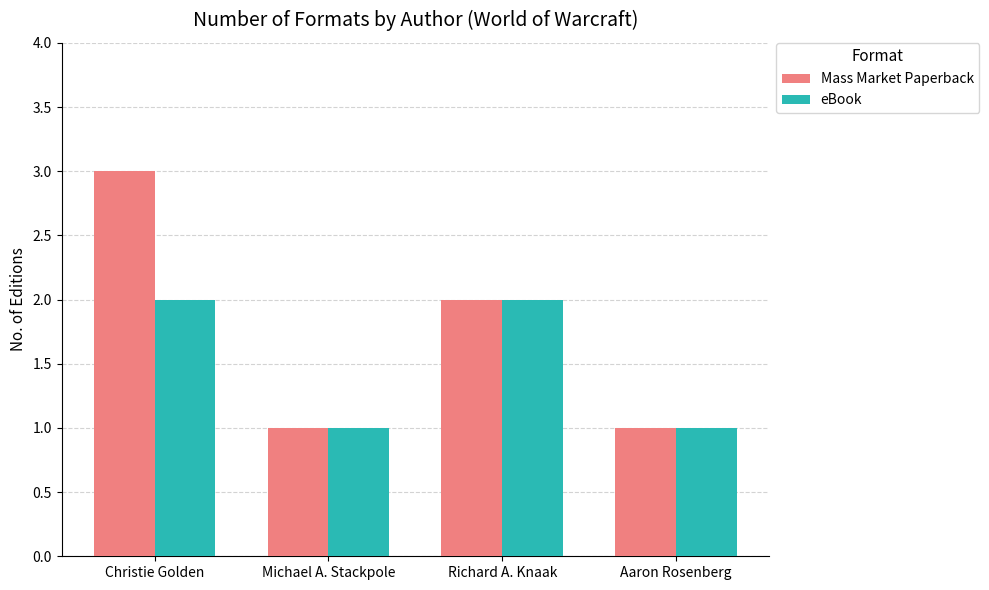

What is the value of the Mass Market Paperback bar at the 3rd from the left?

2